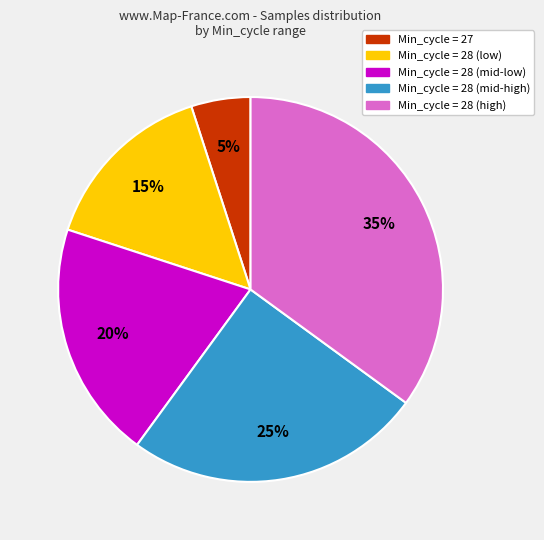

True or false: Min_cycle = 27 accounts for 12% of the total.

False